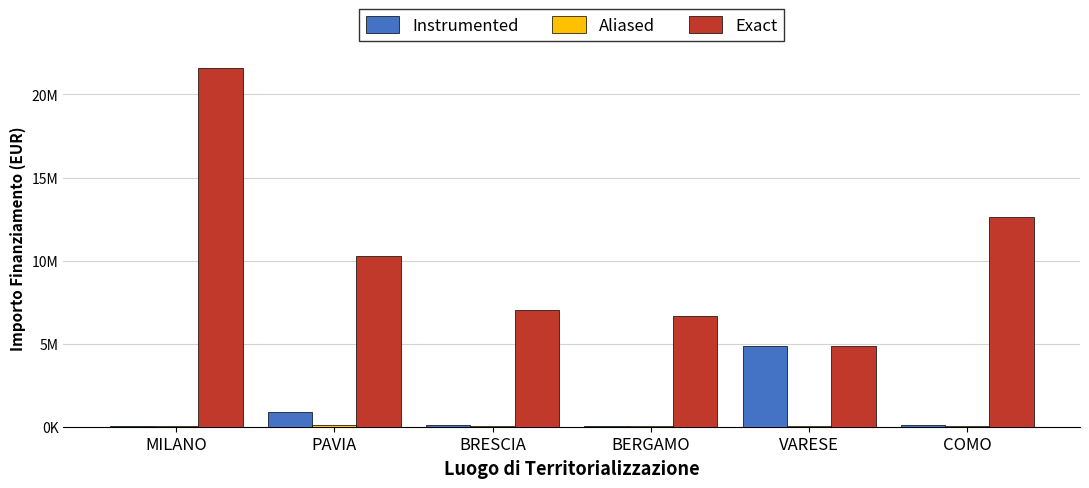

What is the sum of the Instrumented values at COMO and VARESE?

4937041.1